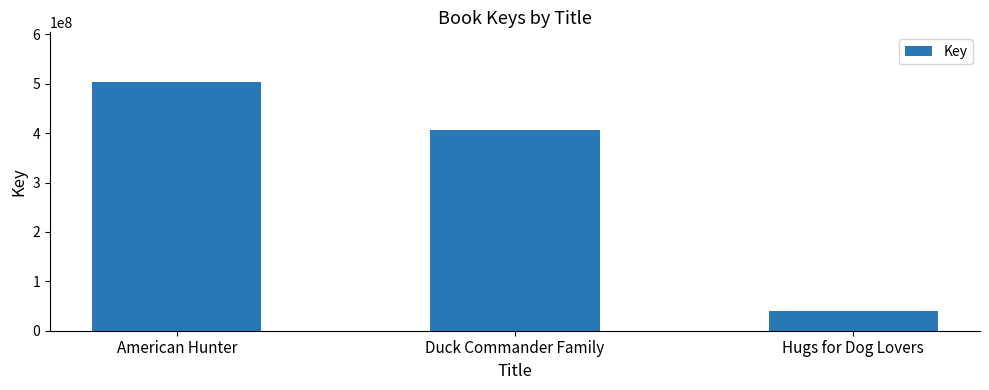

True or false: the data shows 220899683 at American Hunter.

False